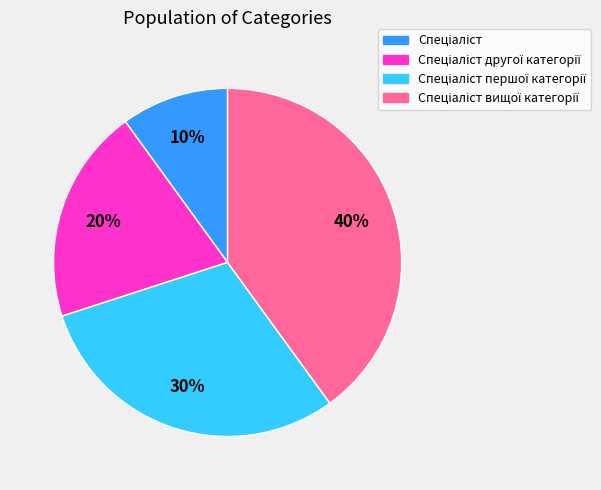

To the nearest percent, what is the difference between the largest and smallest slice percentages?

30%